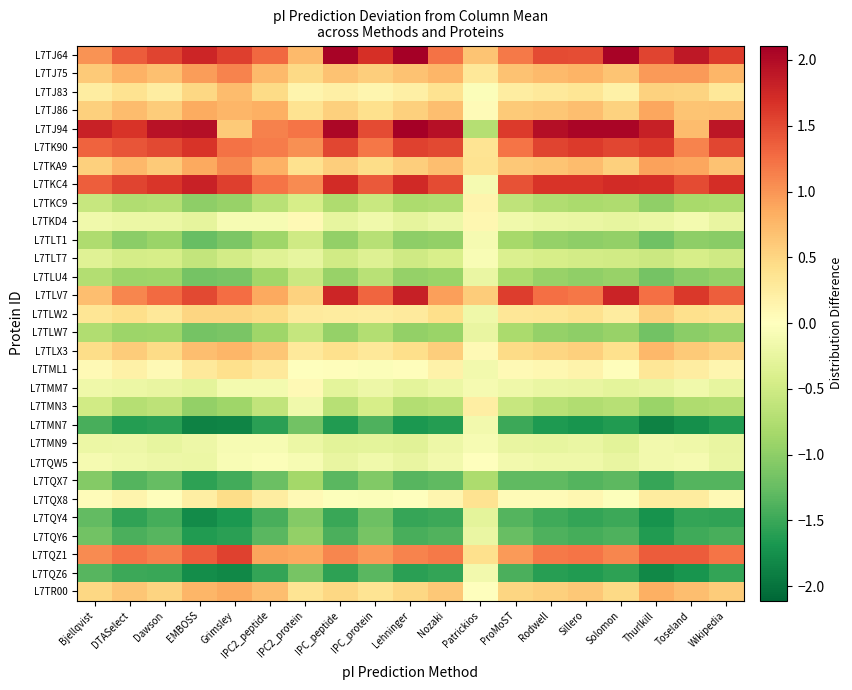

Between Dawson and IPC_protein, which is larger?

IPC_protein